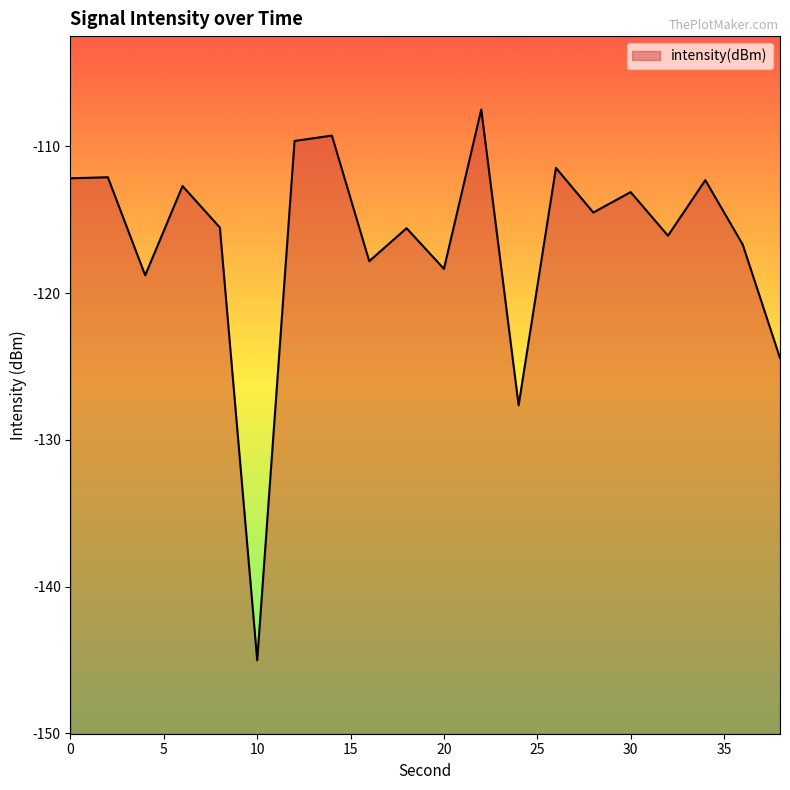

Where is the first local maximum?

2